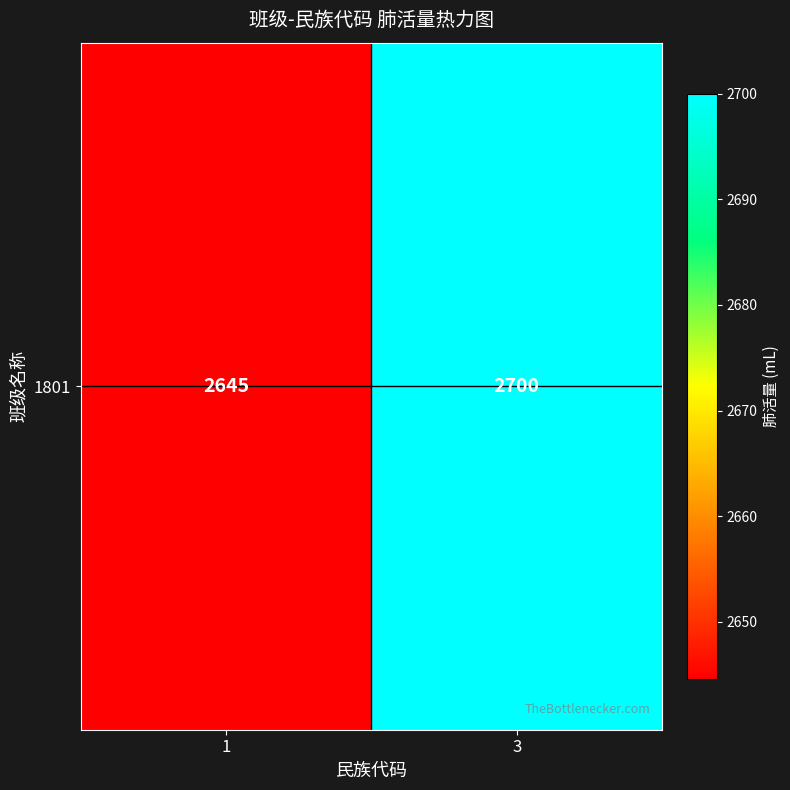

What is the average value?

2672.3